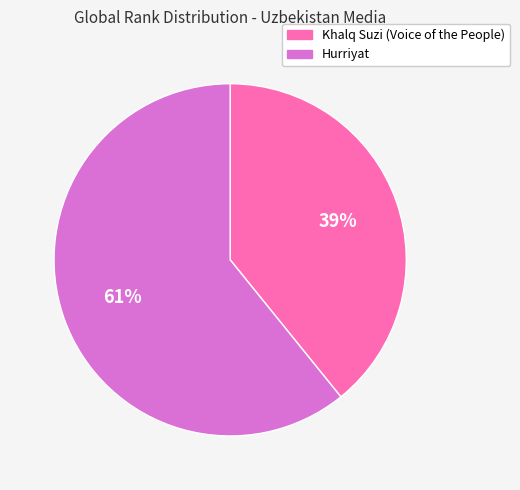

Which category accounts for the majority?

Hurriyat